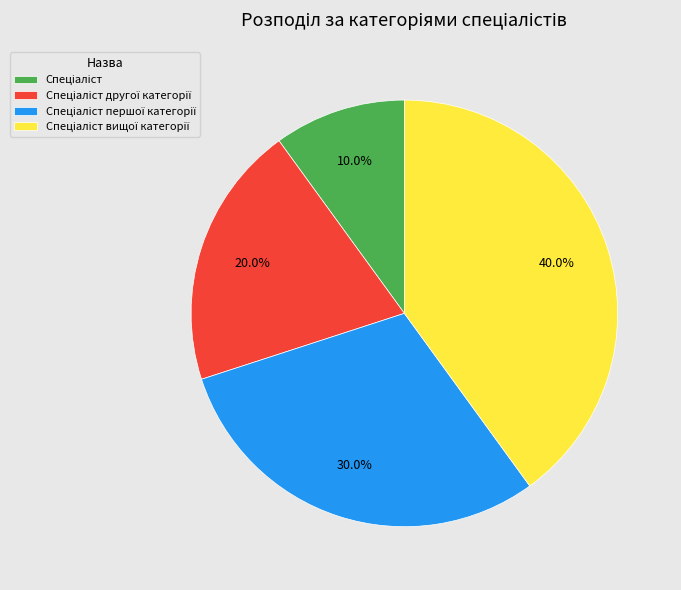

Is there a majority slice in this chart?

No